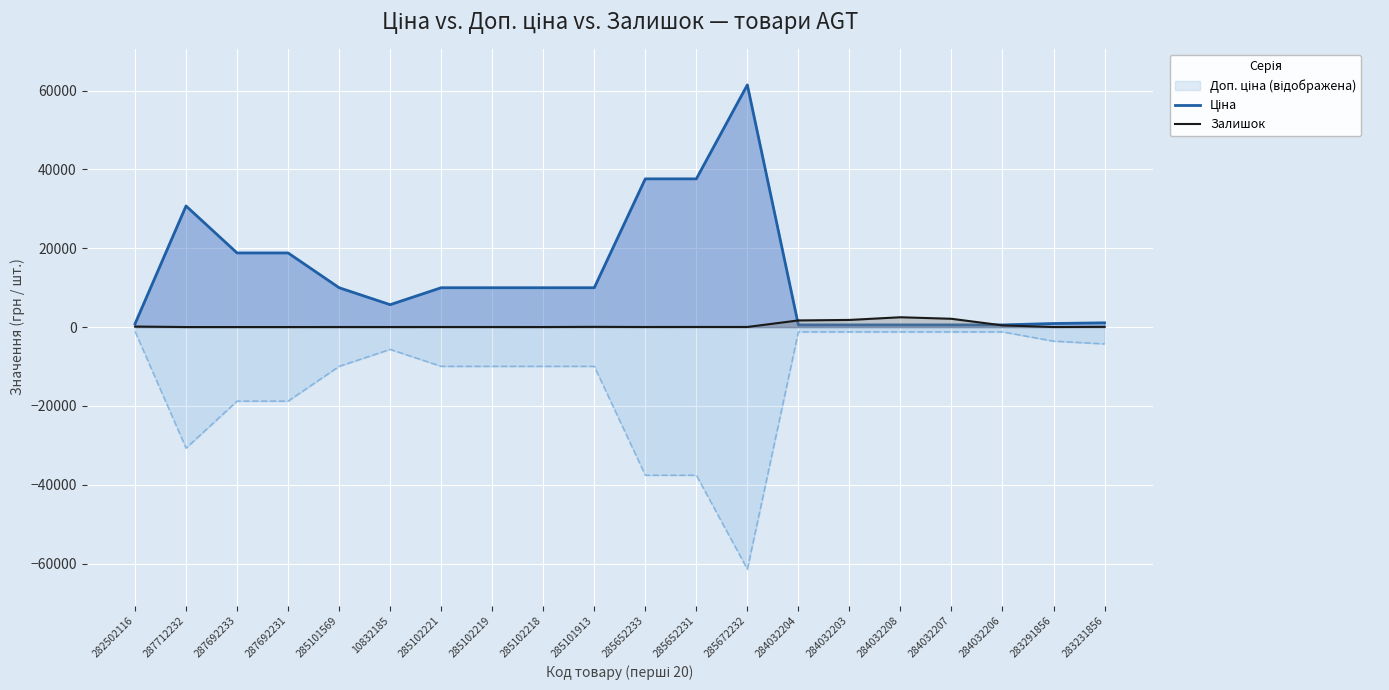

At which label is Ціна closest to 30986?

287712232